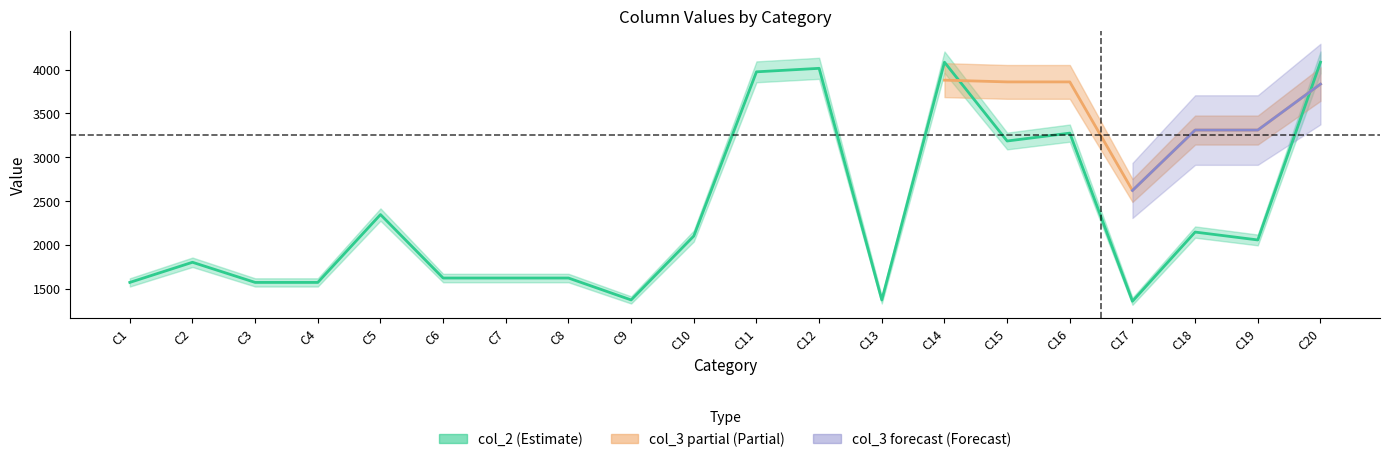

Reading right to left, list all the values displayed in this chart.

C20=4085	C19=2055	C18=2145	C17=1355	C16=3275	C15=3185	C14=4085	C13=1370	C12=4015	C11=3975	C10=2100	C9=1370	C8=1620	C7=1620	C6=1620	C5=2345	C4=1570	C3=1570	C2=1800	C1=1570